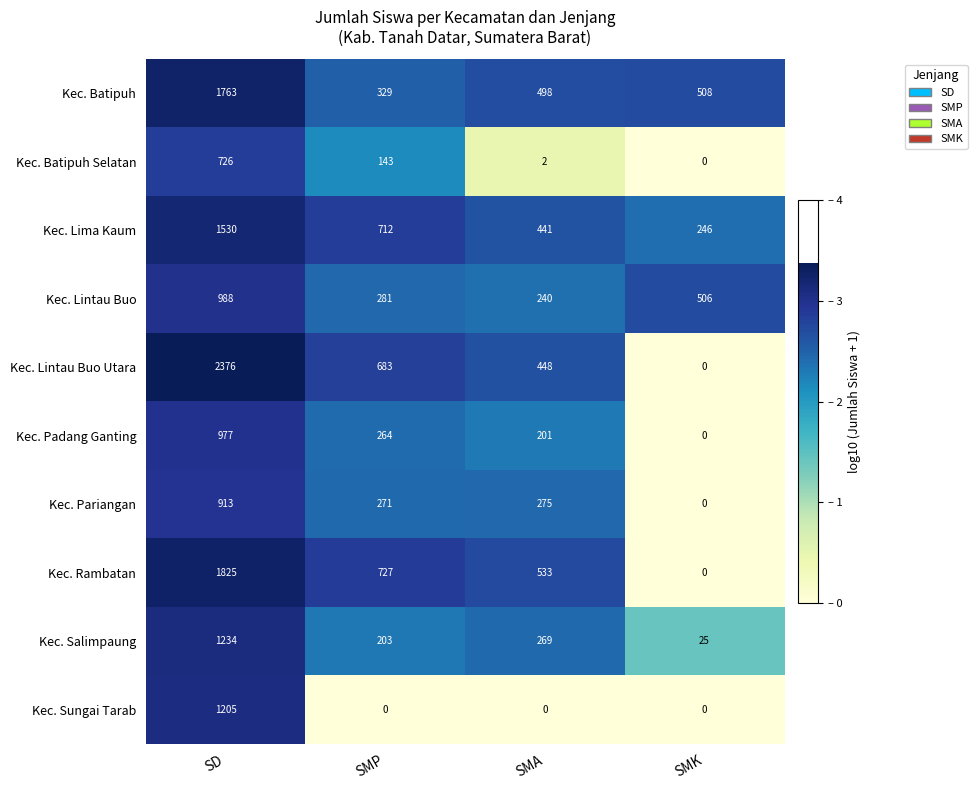

Rank the series at SMP from highest to lowest value.

Kec. Rambatan, Kec. Lima Kaum, Kec. Lintau Buo Utara, Kec. Batipuh, Kec. Lintau Buo, Kec. Pariangan, Kec. Padang Ganting, Kec. Salimpaung, Kec. Batipuh Selatan, Kec. Sungai Tarab